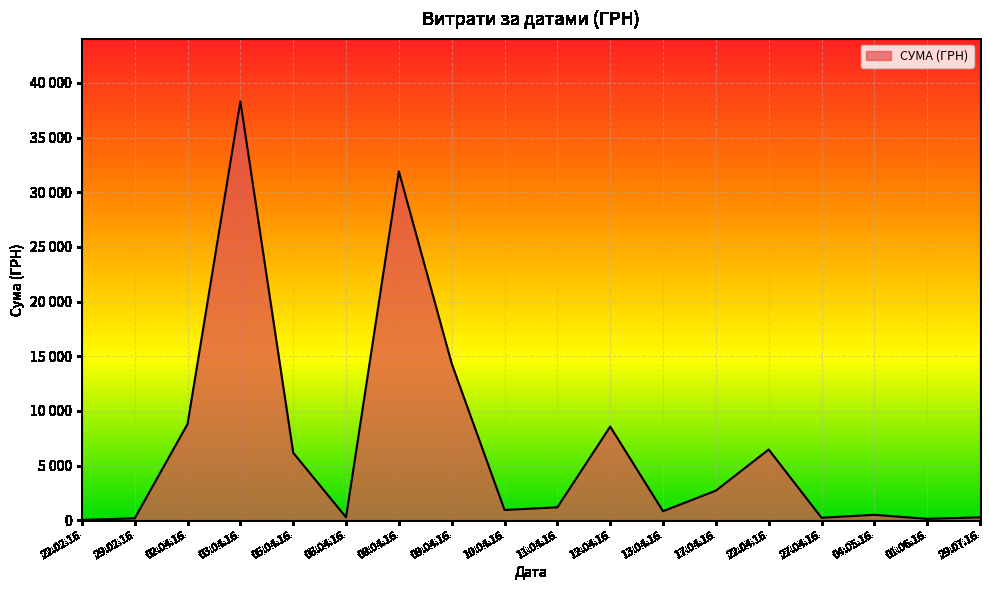

What is the smallest value displayed?

15.0